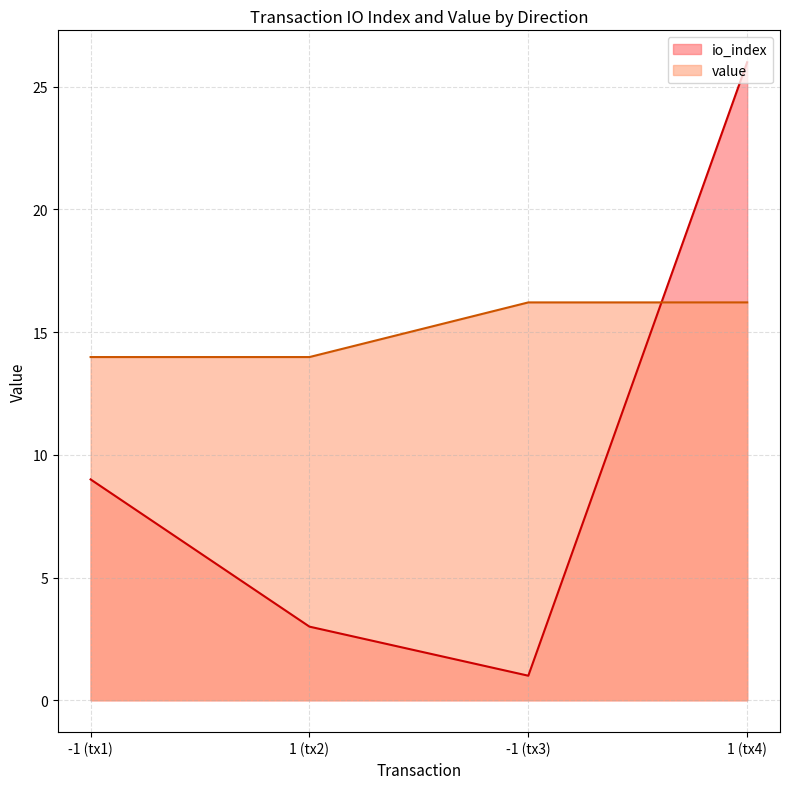

Rank the series by their average value, from lowest to highest.

io_index, value